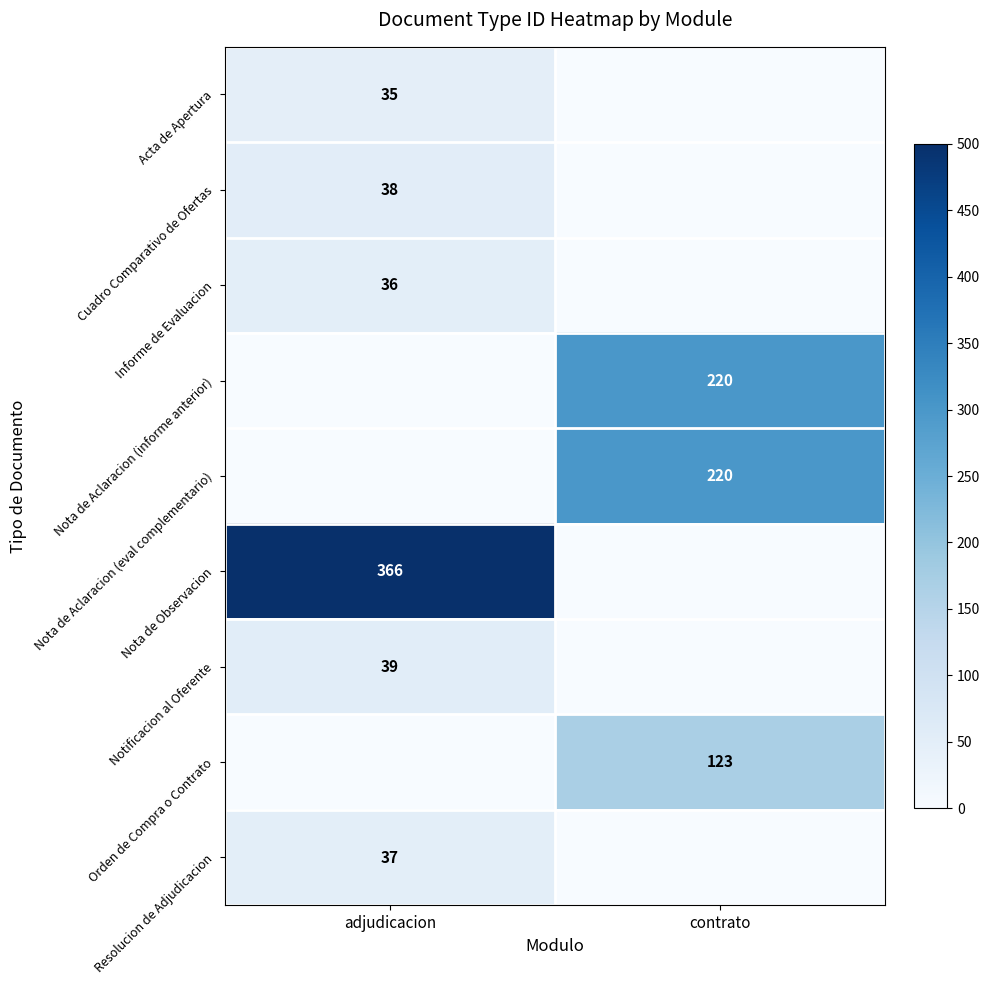

The value of Notificacion al Oferente at adjudicacion is 39. True or false?

True